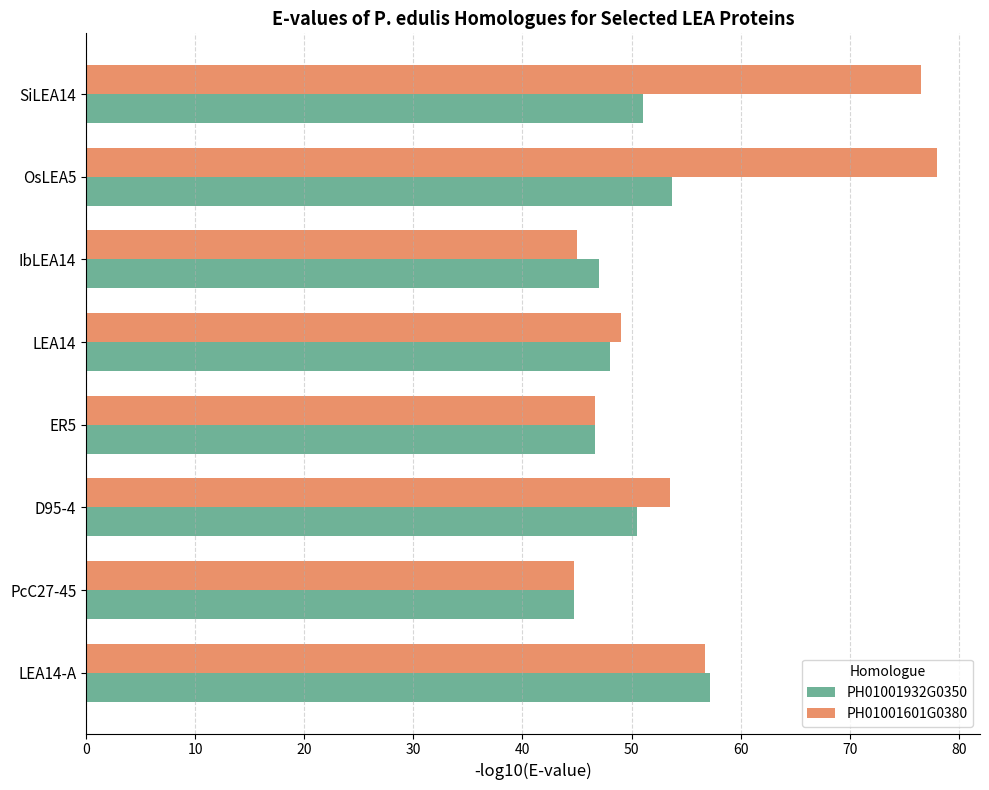

List the series in order of their overall mean, highest first.

PH01001601G0380, PH01001932G0350